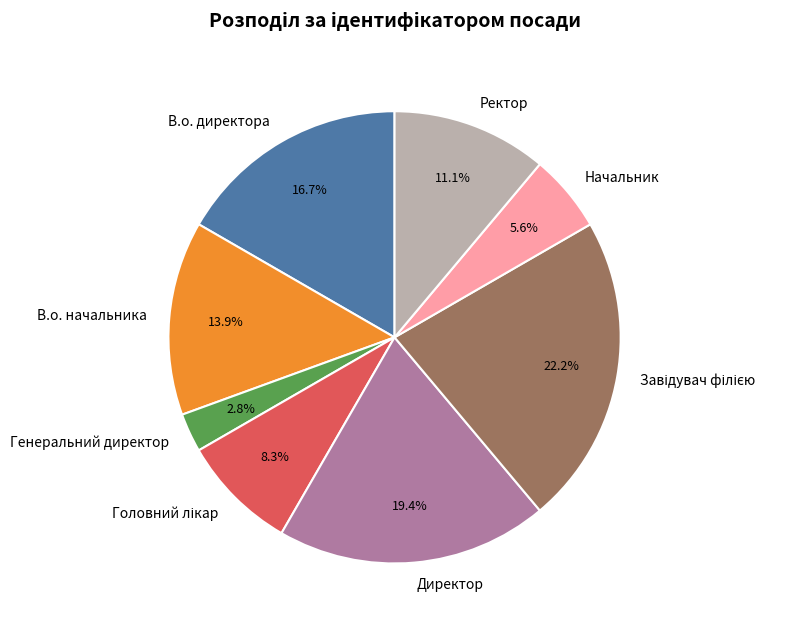

Count the number of slices in the pie.

8